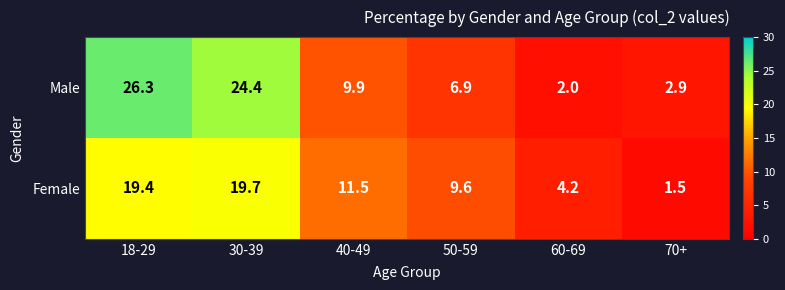

What is the average value of the Female series?

11.0